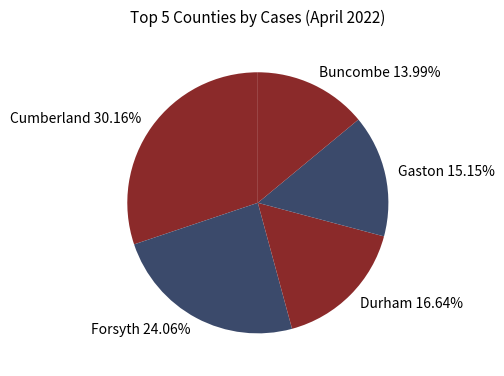

Approximately how many times larger is the value at Durham compared to Forsyth?

0.7